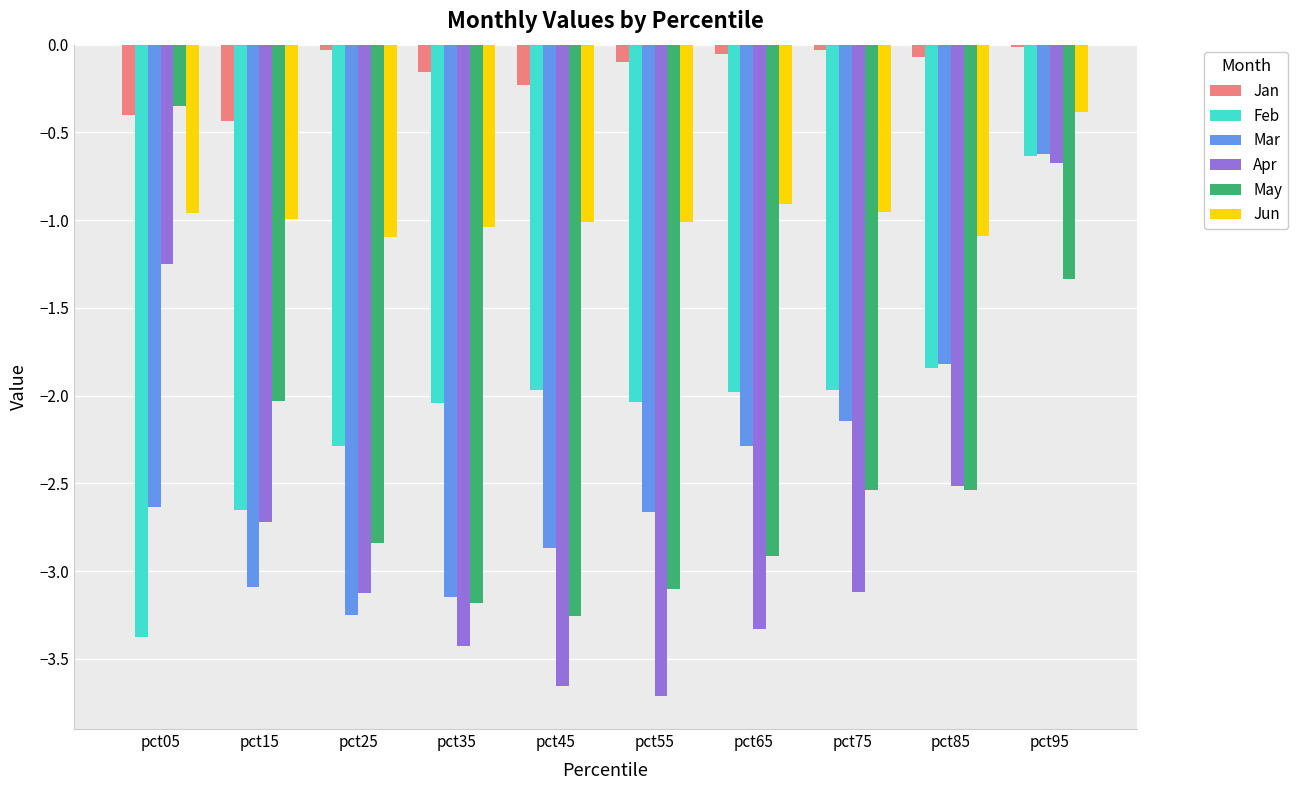

What is the sum of all Feb values?

-20.8